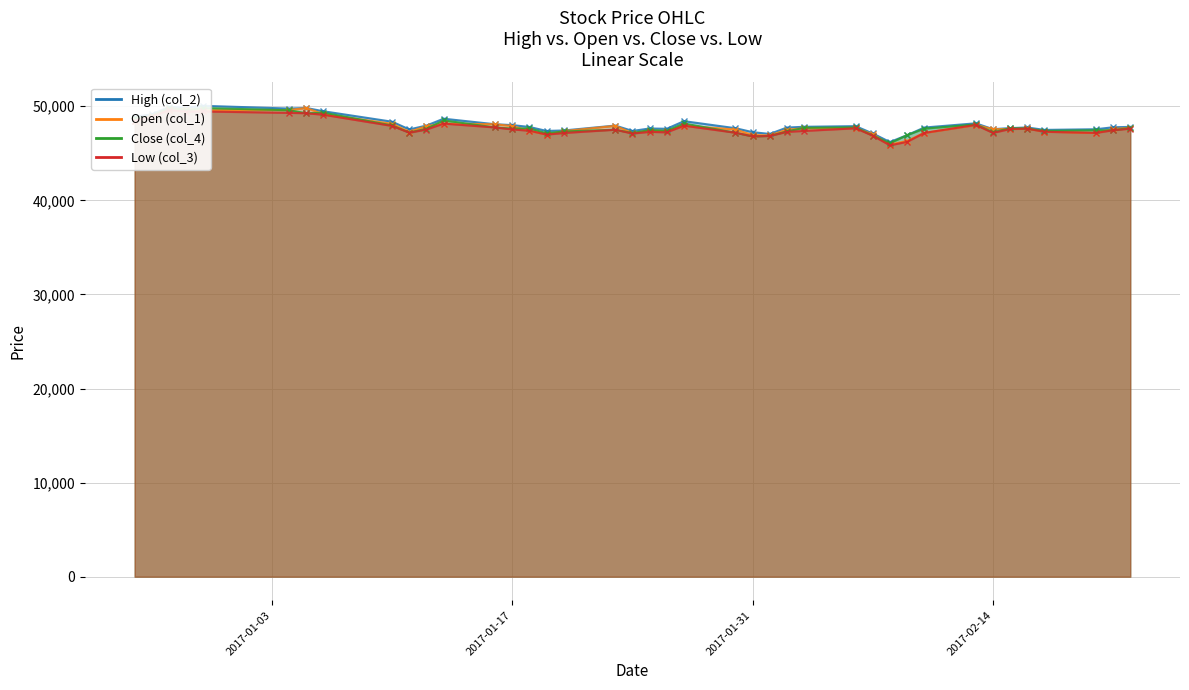

True or false: Close (col_4) has a value of 22439 at 2017/01/27.

False